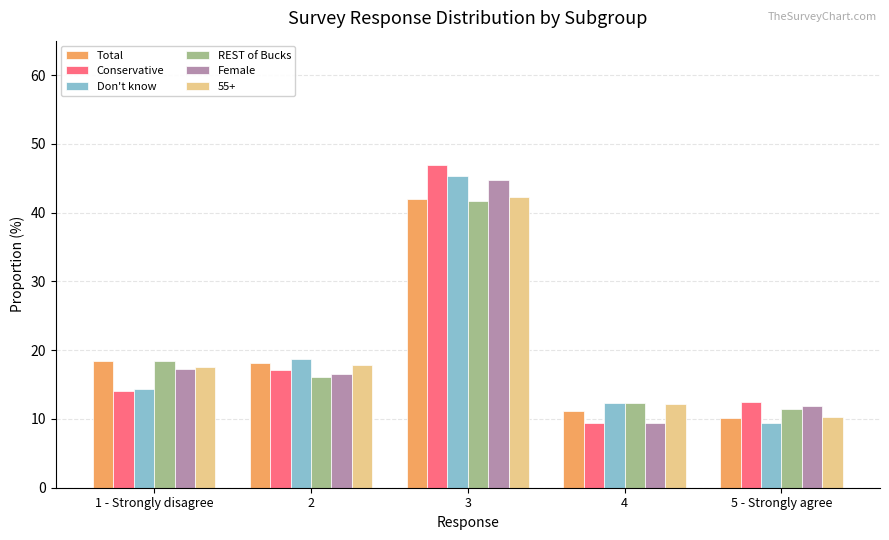

What is the smallest value displayed?

9.4